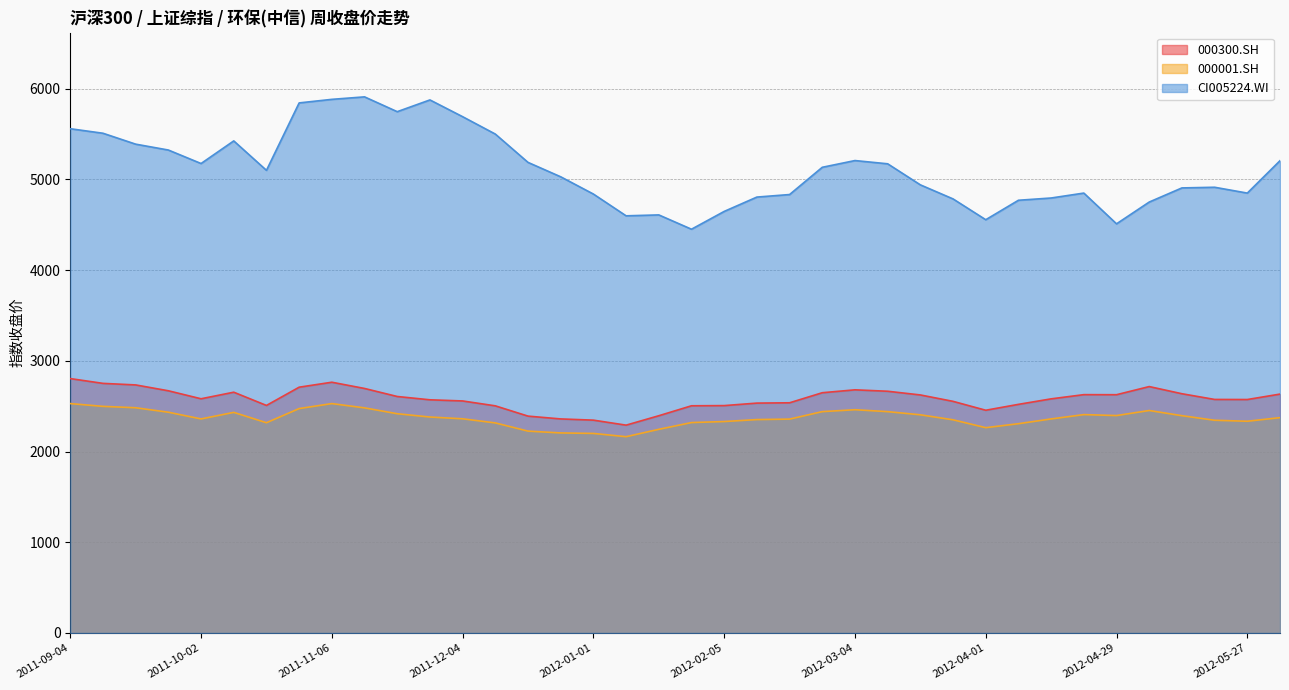

Which label corresponds to the largest value in the chart?

2011-11-13